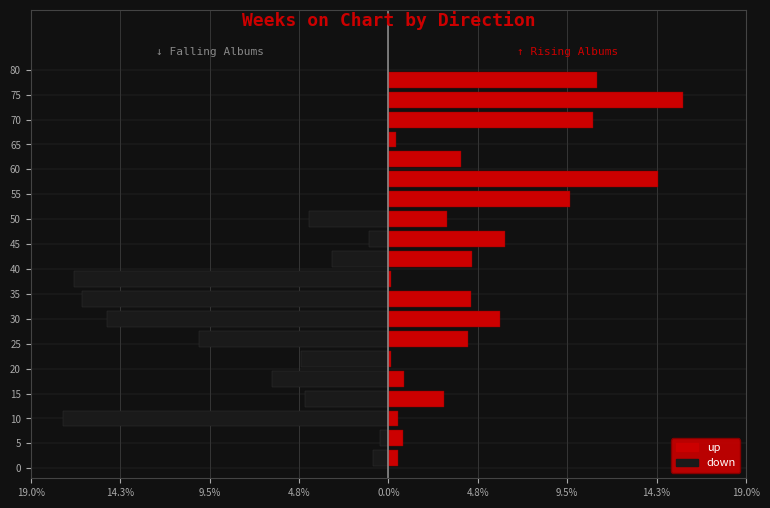

Which series has the widest spread of values?

down